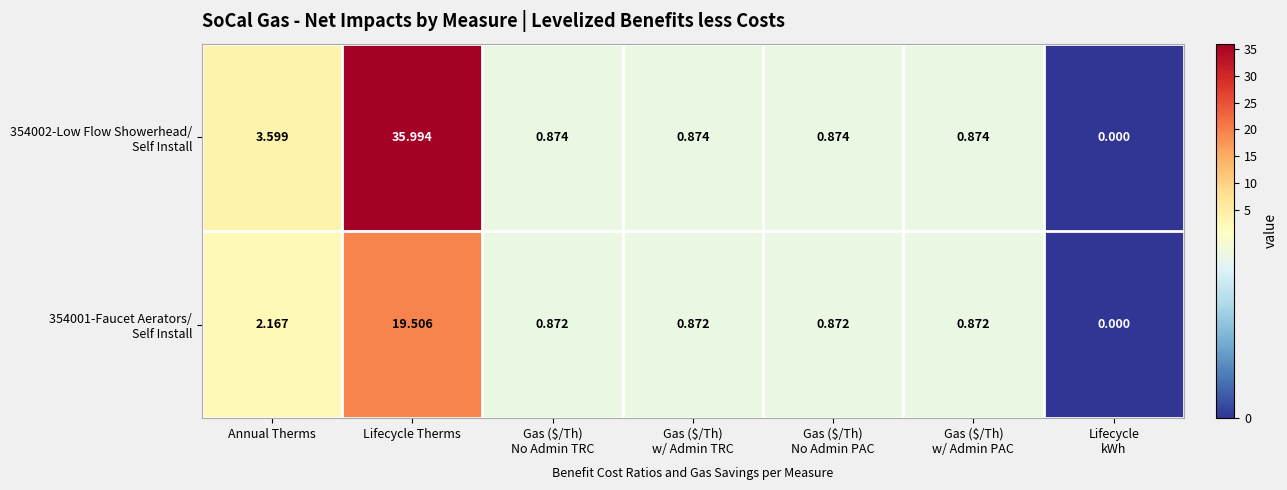

At which category is the sum across all series the highest?

Lifecycle Therms